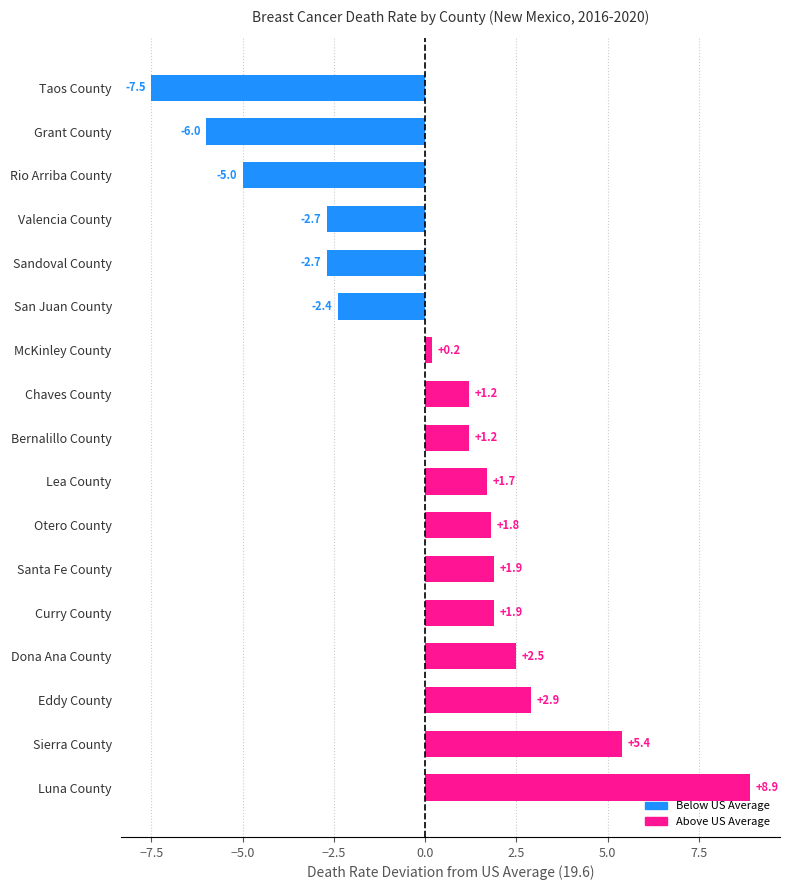

What is the difference between the values at Sierra County and Curry County?

3.5